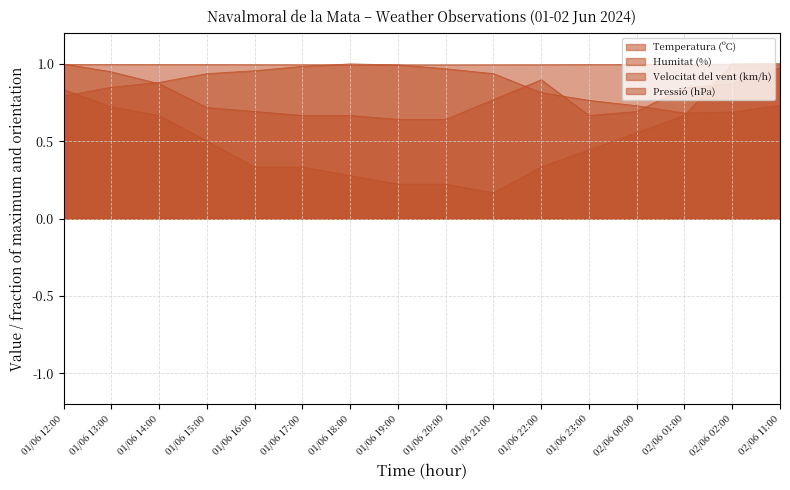

Reading left to right, what are all the values shown in this chart?

Temperatura (ºC): 01/06 12:00=0.8	01/06 13:00=0.8	01/06 14:00=0.9	01/06 15:00=0.9	01/06 16:00=1.0	01/06 17:00=1.0	01/06 18:00=1.0	01/06 19:00=1.0	01/06 20:00=1.0	01/06 21:00=0.9	01/06 22:00=0.8	01/06 23:00=0.8	02/06 00:00=0.7	02/06 01:00=0.7	02/06 02:00=0.7	02/06 11:00=0.7
Humitat (%): 01/06 12:00=1.0	01/06 13:00=0.9	01/06 14:00=0.9	01/06 15:00=0.7	01/06 16:00=0.7	01/06 17:00=0.7	01/06 18:00=0.7	01/06 19:00=0.6	01/06 20:00=0.6	01/06 21:00=0.8	01/06 22:00=0.9	01/06 23:00=0.7	02/06 00:00=0.7	02/06 01:00=0.8	02/06 02:00=0.9	02/06 11:00=1.0
Velocitat del vent (km/h): 01/06 12:00=0.8	01/06 13:00=0.7	01/06 14:00=0.7	01/06 15:00=0.5	01/06 16:00=0.3	01/06 17:00=0.3	01/06 18:00=0.3	01/06 19:00=0.2	01/06 20:00=0.2	01/06 21:00=0.2	01/06 22:00=0.3	01/06 23:00=0.4	02/06 00:00=0.6	02/06 01:00=0.7	02/06 02:00=1.0	02/06 11:00=1.0
Pressió (hPa): 01/06 12:00=1.0	01/06 13:00=1.0	01/06 14:00=1.0	01/06 15:00=1.0	01/06 16:00=1.0	01/06 17:00=1.0	01/06 18:00=1.0	01/06 19:00=1.0	01/06 20:00=1.0	01/06 21:00=1.0	01/06 22:00=1.0	01/06 23:00=1.0	02/06 00:00=1.0	02/06 01:00=1.0	02/06 02:00=1.0	02/06 11:00=1.0